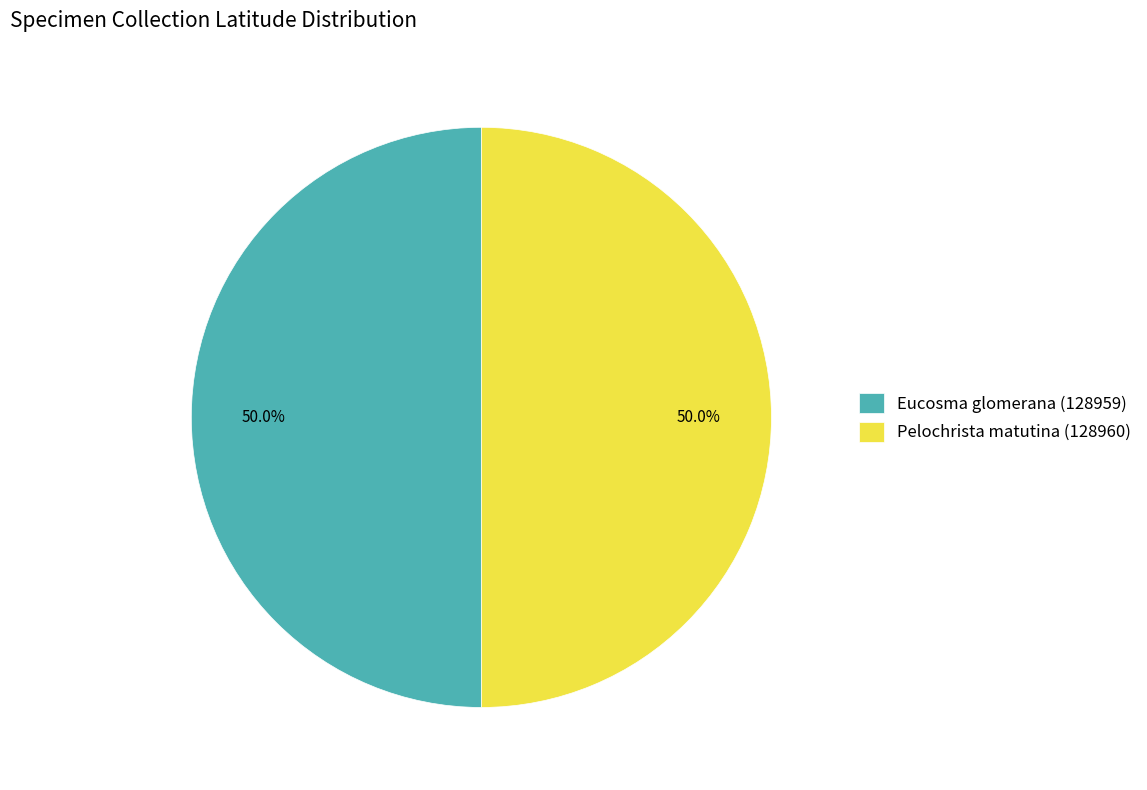

How many slices are in this pie chart?

2